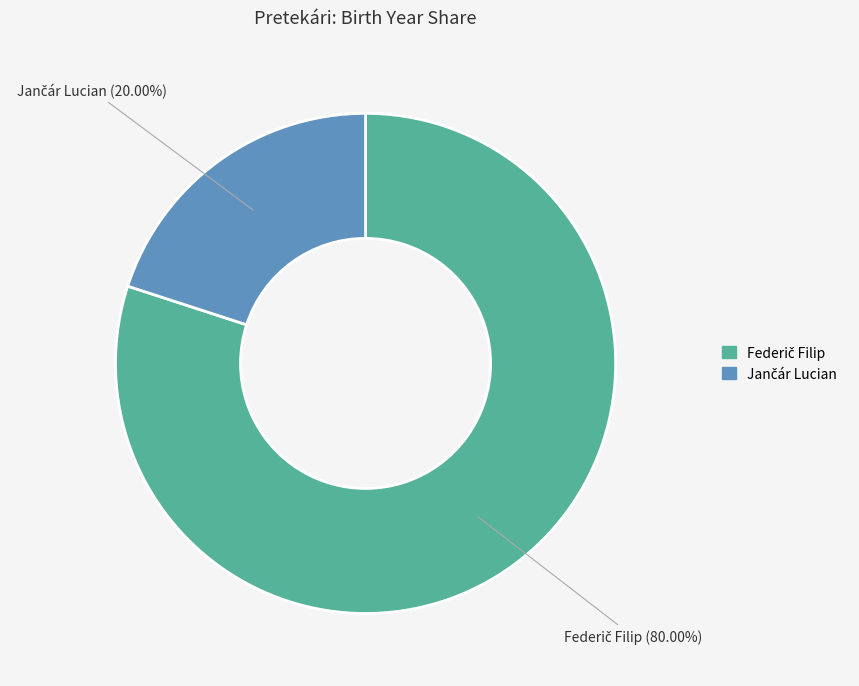

Is there a majority slice in this chart?

Yes